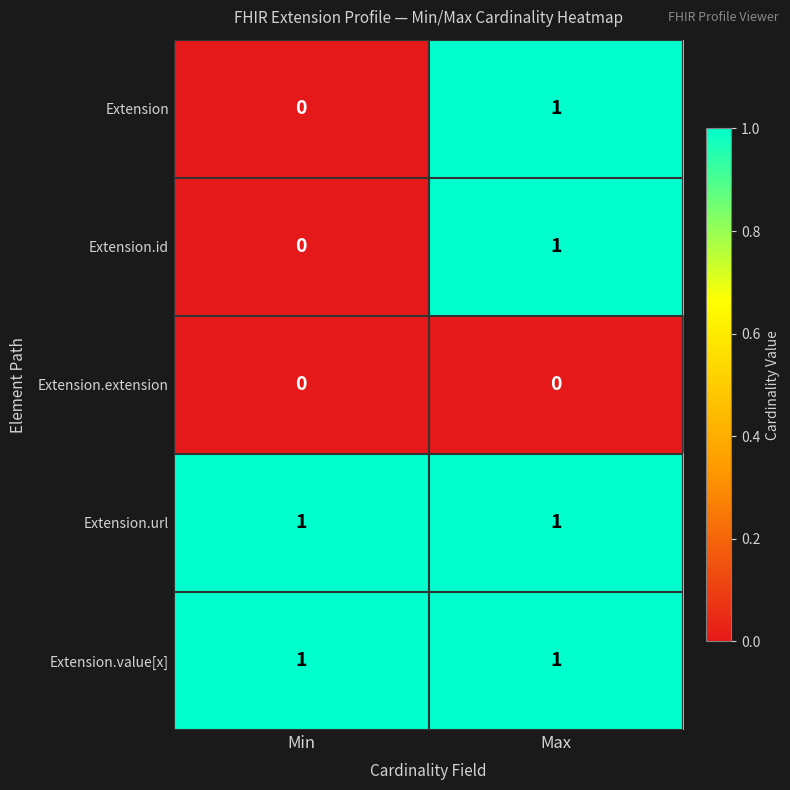

Reading right to left, extract all data points from this chart.

Extension: 1	0
Extension.id: 1	0
Extension.extension: 0	0
Extension.url: 1	1
Extension.value[x]: 1	1